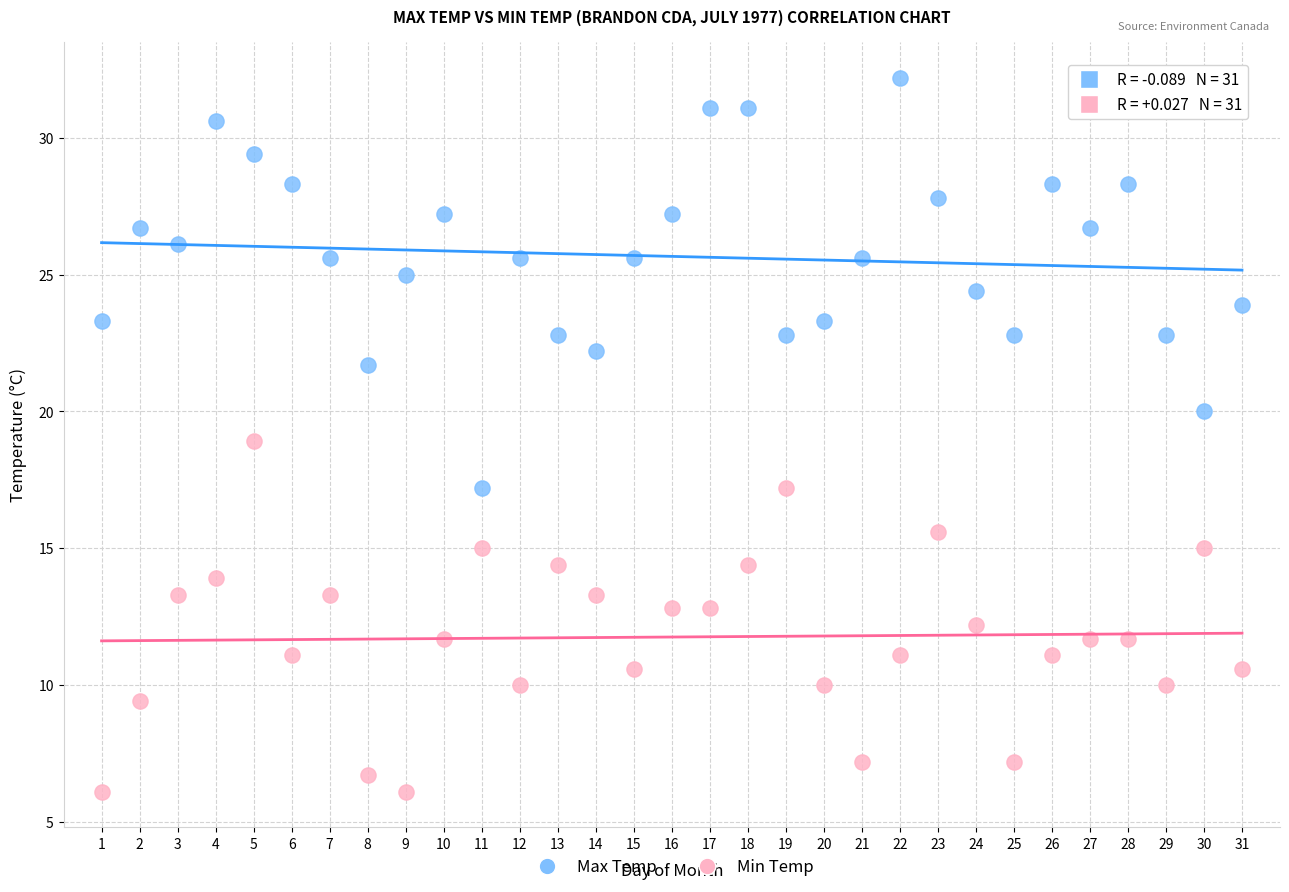

Which series has the widest spread of Y values?

Max Temp